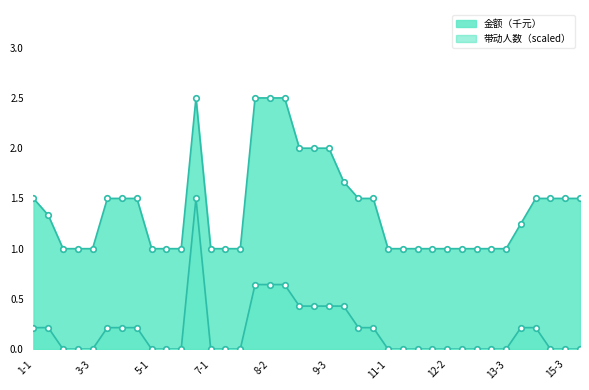

At how many categories does at least one series exceed 0?

38